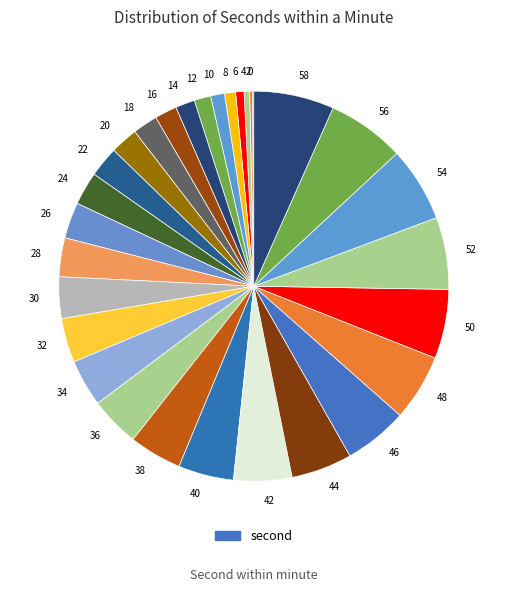

The 44 slice represents 1% of the pie. True or false?

False